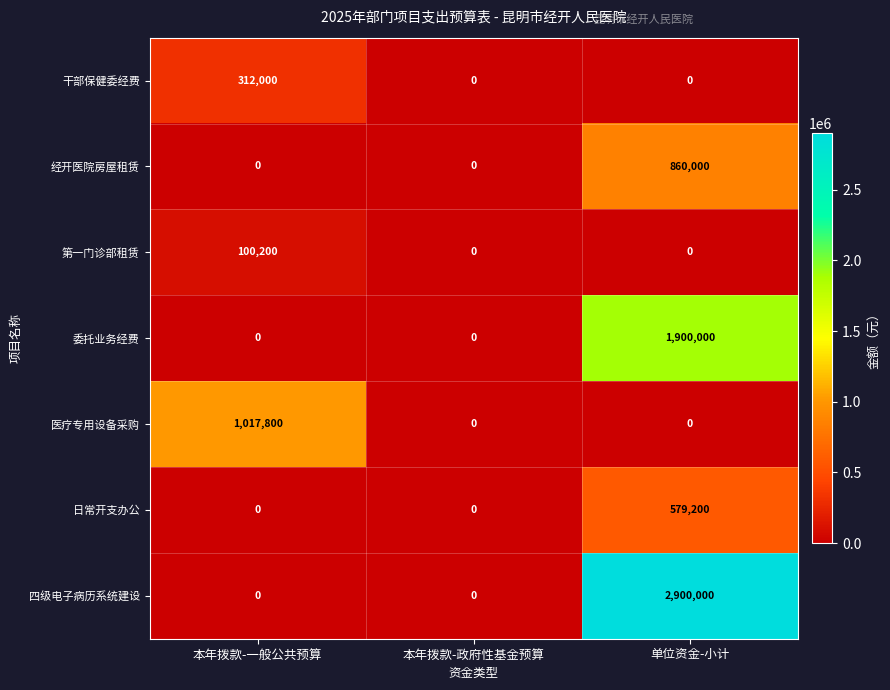

List the series in order of their peak value, lowest first.

第一门诊部租赁, 干部保健委经费, 日常开支办公, 经开医院房屋租赁, 医疗专用设备采购, 委托业务经费, 四级电子病历系统建设